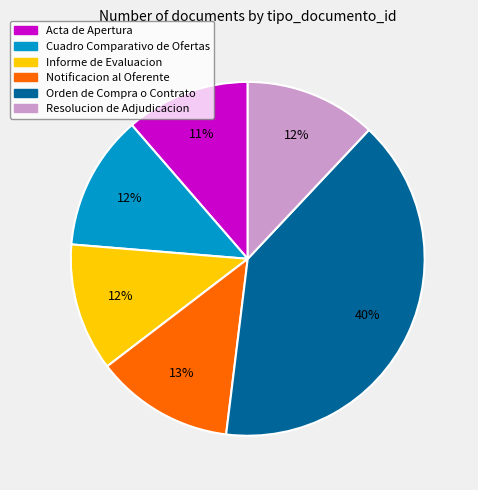

The Orden de Compra o Contrato slice represents 29% of the pie. True or false?

False